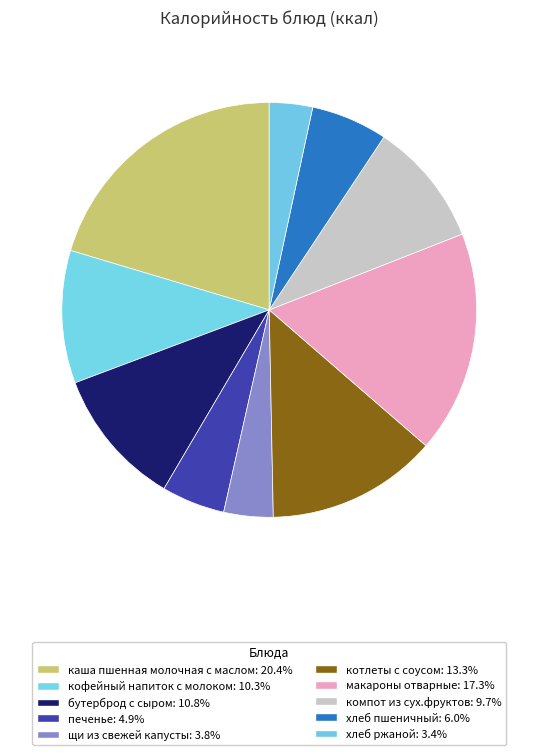

How many slices are in this pie chart?

10